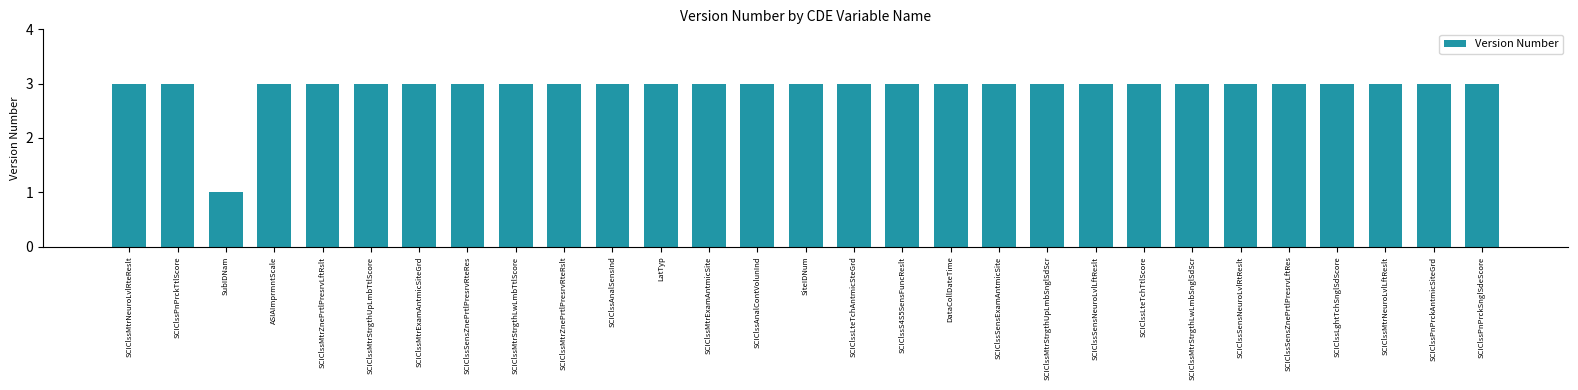

What is the value of the 8th bar from the left?

3